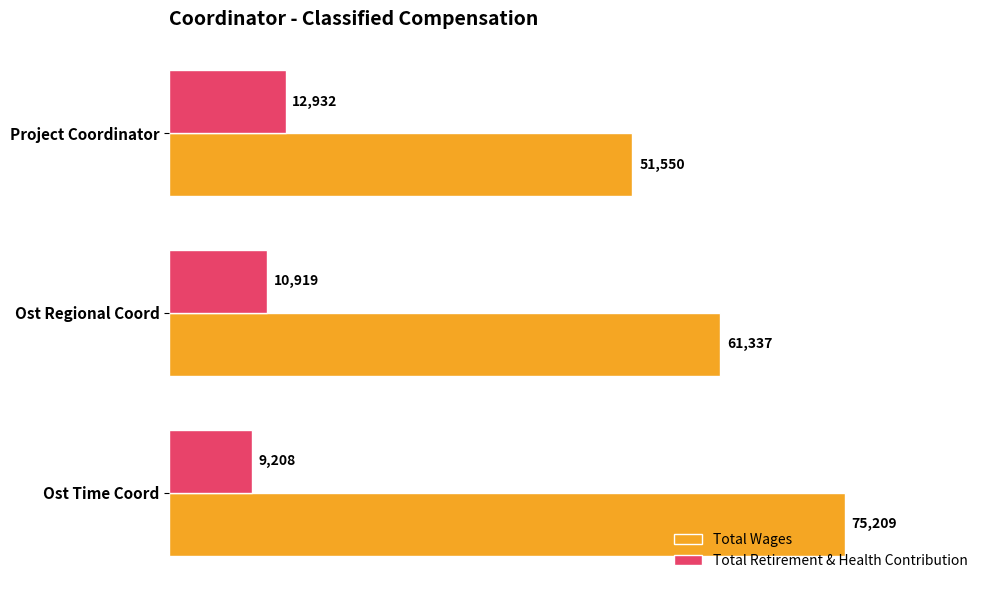

Between Ost Time Coord and Ost Regional Coord, which series saw the biggest shift?

Total Wages